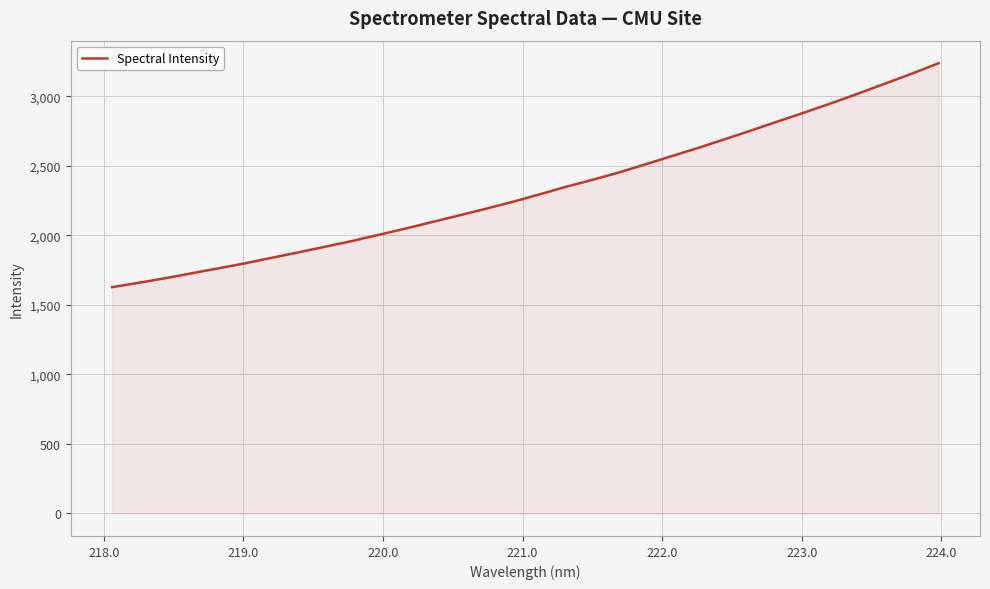

What is the greatest value displayed?

3239.2